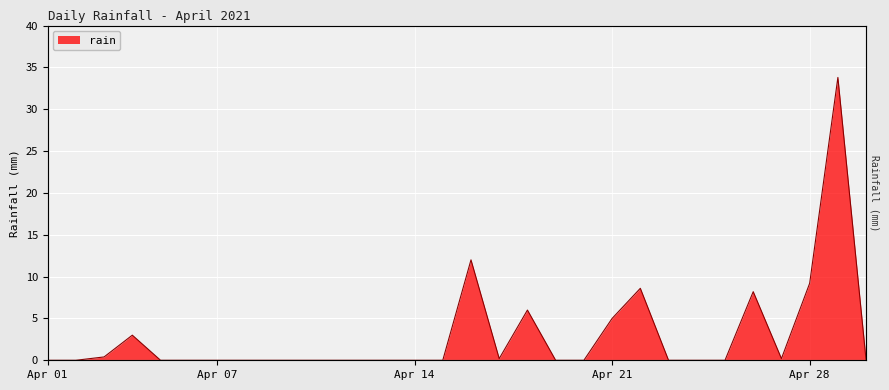

List the labels in order of value, largest first.

2021-04-29, 2021-04-16, 2021-04-28, 2021-04-22, 2021-04-26, 2021-04-18, 2021-04-21, 2021-04-04, 2021-04-03, 2021-04-17, 2021-04-27, 2021-04-01, 2021-04-02, 2021-04-05, 2021-04-06, 2021-04-07, 2021-04-08, 2021-04-09, 2021-04-10, 2021-04-11, 2021-04-12, 2021-04-13, 2021-04-14, 2021-04-15, 2021-04-19, 2021-04-20, 2021-04-23, 2021-04-24, 2021-04-25, 2021-04-30